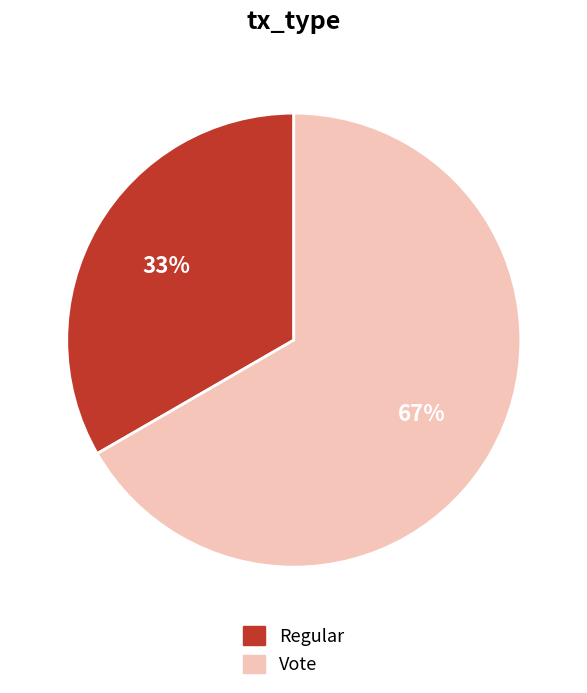

Which has a higher value, Vote or Regular?

Vote